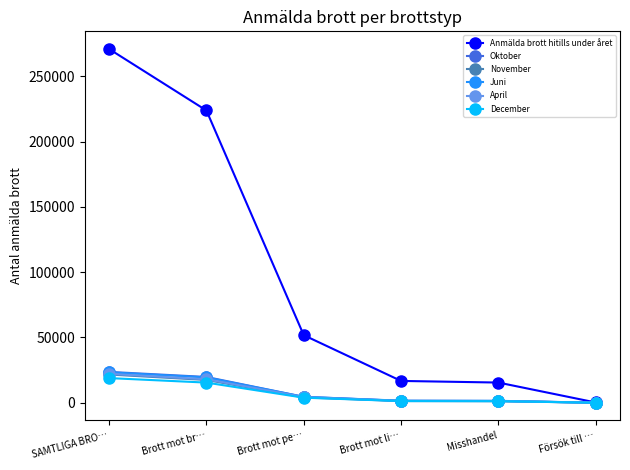

Which series ends up on top after the final intersection of Juni and April?

April